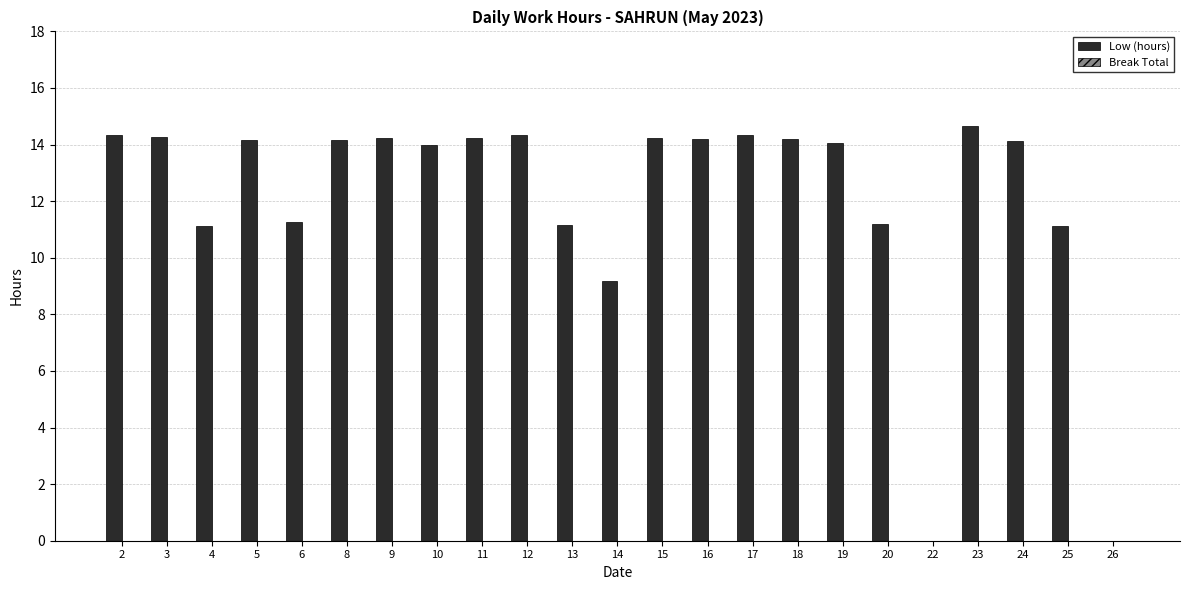

Is it true that the value at 17 is 14.3?

True